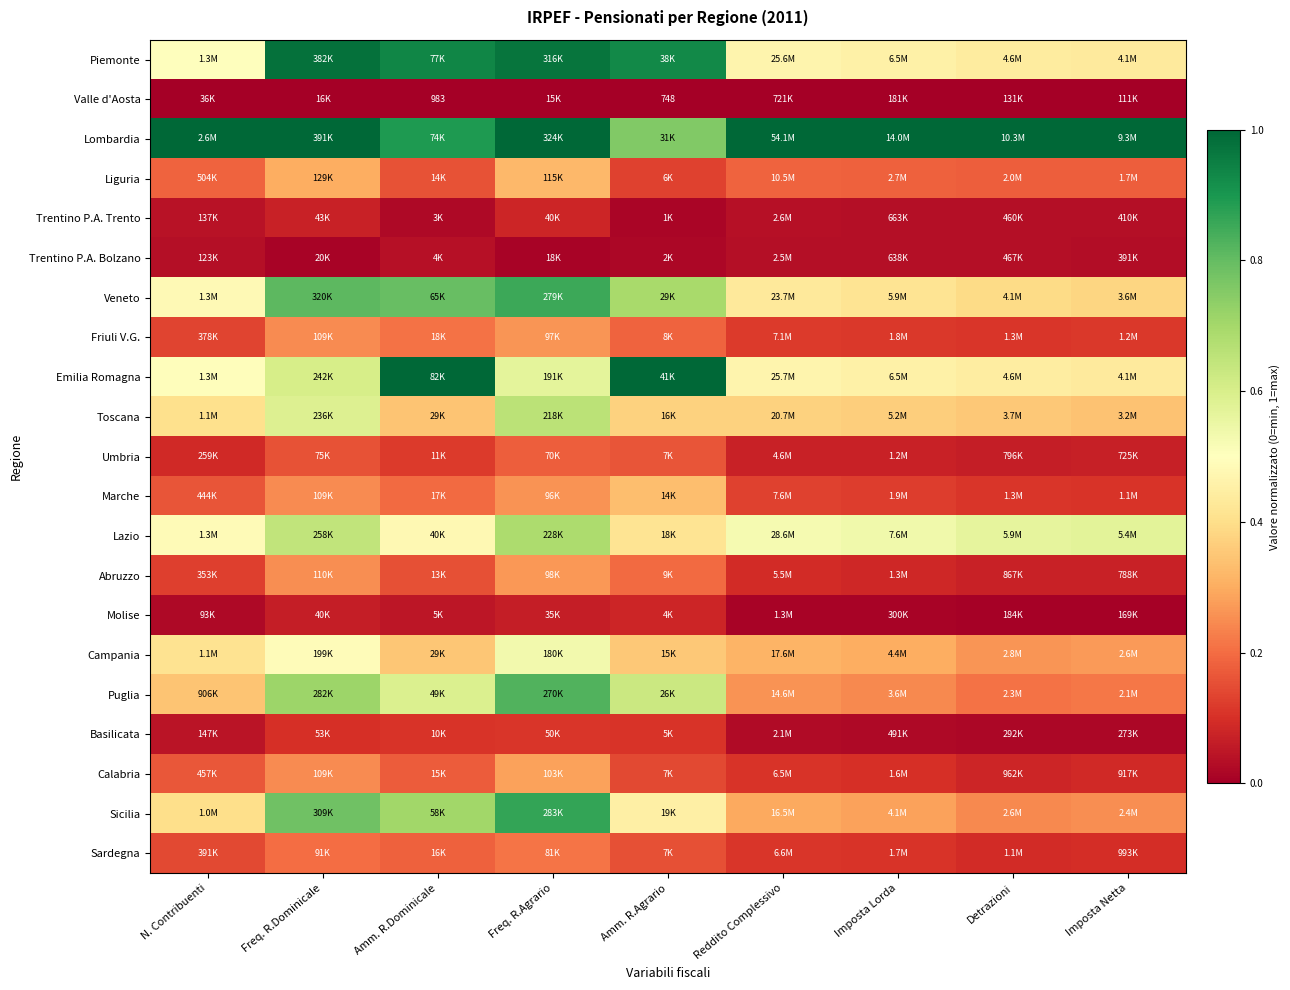

Is it true that Piemonte equals 0.2 at Imposta Netta?

False